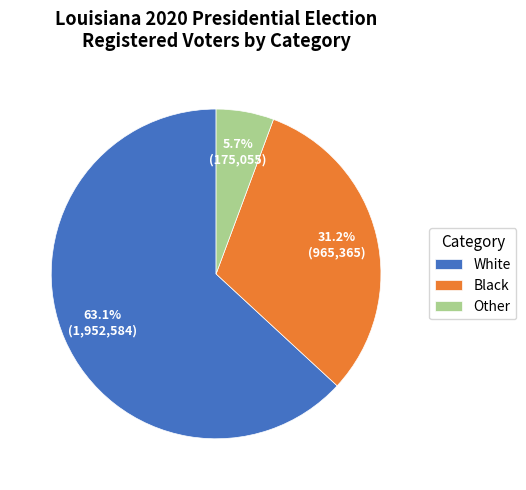

Between Black and Other, which is larger?

Black